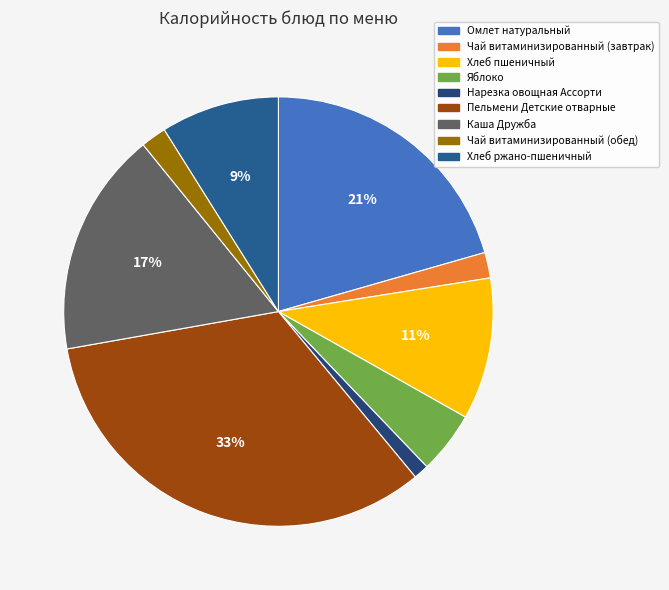

What percentage is the Нарезка овощная Ассорти slice, to the nearest percent?

1%